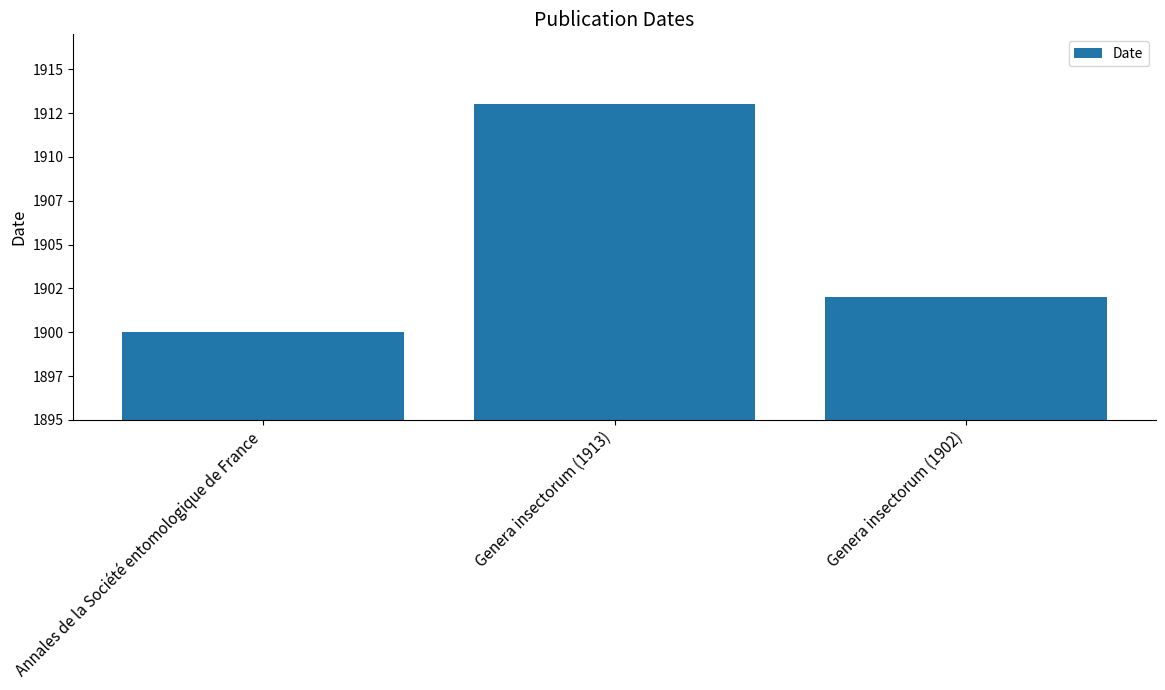

Reading left to right, extract all data points from this chart.

Annales de la Société entomologique de France=1900	Genera insectorum (1913)=1913	Genera insectorum (1902)=1902